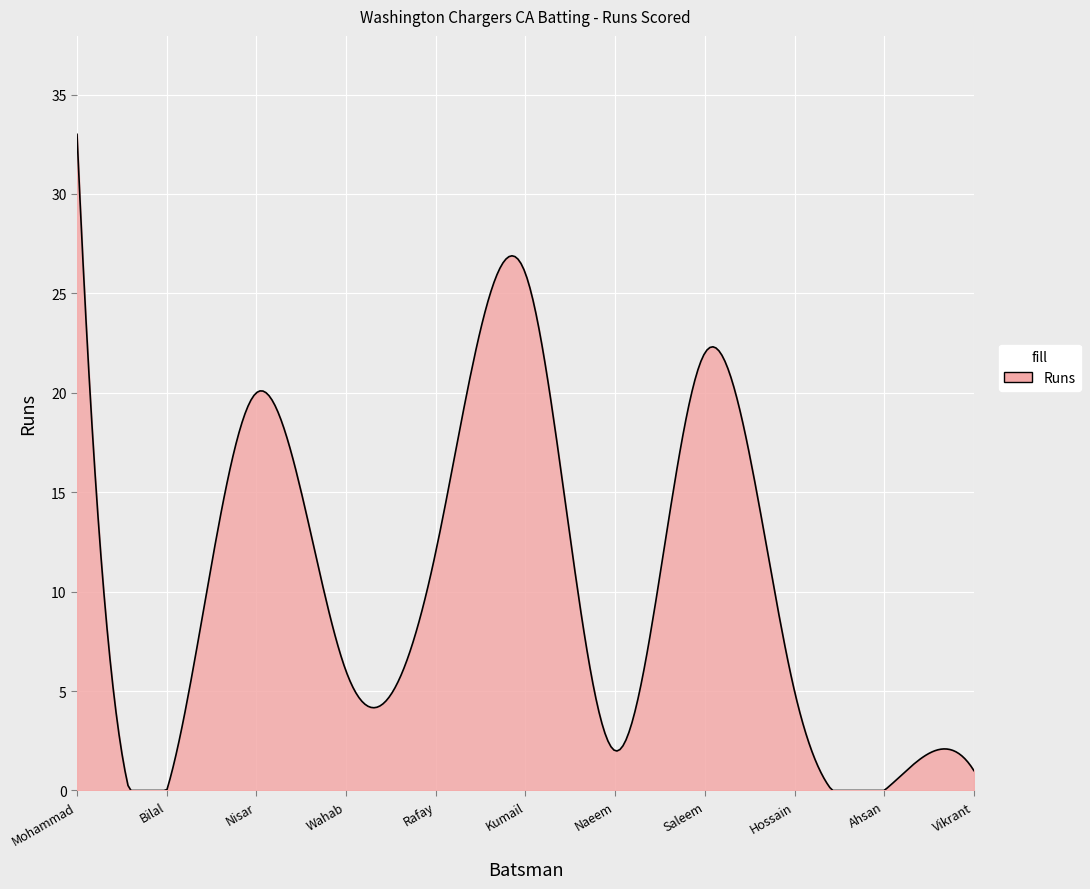

What is the greatest value displayed?

33.0